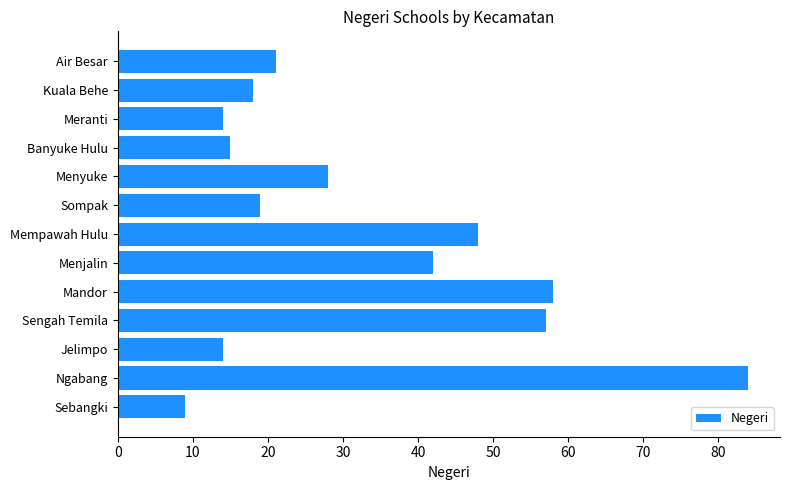

At which label is the value closest to 46?

Mempawah Hulu